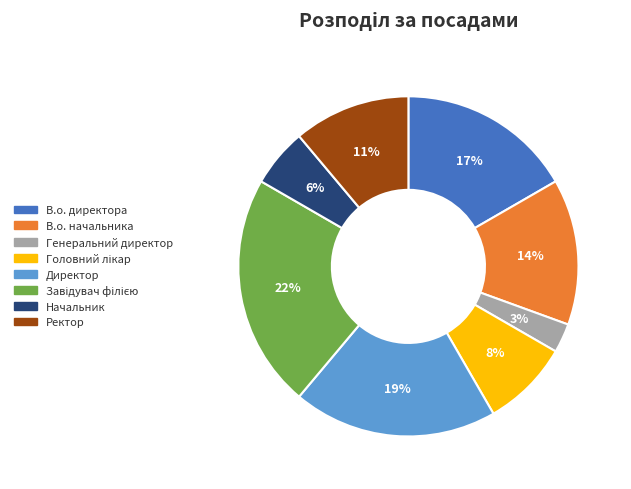

To the nearest percent, what is the average slice percentage?

12%